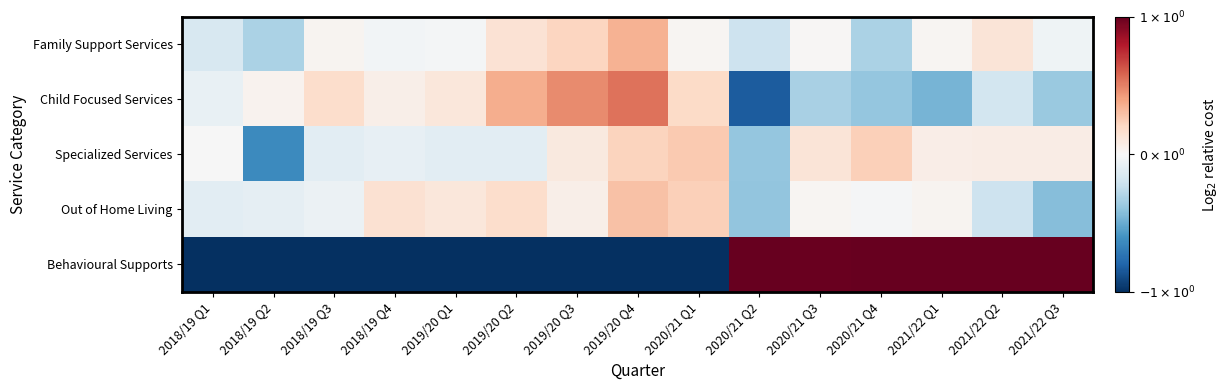

Reading right to left, extract all data points from this chart.

Family Support Services: 2021/22 Q3=-0.0	2021/22 Q2=0.1	2021/22 Q1=0.0	2020/21 Q4=-0.3	2020/21 Q3=0.0	2020/21 Q2=-0.2	2020/21 Q1=0.0	2019/20 Q4=0.3	2019/20 Q3=0.2	2019/20 Q2=0.1	2019/20 Q1=-0.0	2018/19 Q4=-0.0	2018/19 Q3=0.0	2018/19 Q2=-0.3	2018/19 Q1=-0.2
Child Focused Services: 2021/22 Q3=-0.4	2021/22 Q2=-0.2	2021/22 Q1=-0.5	2020/21 Q4=-0.4	2020/21 Q3=-0.3	2020/21 Q2=-0.8	2020/21 Q1=0.2	2019/20 Q4=0.5	2019/20 Q3=0.5	2019/20 Q2=0.4	2019/20 Q1=0.1	2018/19 Q4=0.1	2018/19 Q3=0.2	2018/19 Q2=0.0	2018/19 Q1=-0.1
Specialized Services: 2021/22 Q3=0.1	2021/22 Q2=0.1	2021/22 Q1=0.1	2020/21 Q4=0.2	2020/21 Q3=0.1	2020/21 Q2=-0.4	2020/21 Q1=0.3	2019/20 Q4=0.2	2019/20 Q3=0.1	2019/20 Q2=-0.1	2019/20 Q1=-0.1	2018/19 Q4=-0.1	2018/19 Q3=-0.1	2018/19 Q2=-0.6	2018/19 Q1=-0.0
Out of Home Living: 2021/22 Q3=-0.4	2021/22 Q2=-0.2	2021/22 Q1=0.0	2020/21 Q4=-0.0	2020/21 Q3=0.0	2020/21 Q2=-0.4	2020/21 Q1=0.2	2019/20 Q4=0.3	2019/20 Q3=0.1	2019/20 Q2=0.2	2019/20 Q1=0.1	2018/19 Q4=0.2	2018/19 Q3=-0.1	2018/19 Q2=-0.1	2018/19 Q1=-0.1
Behavioural Supports: 2021/22 Q3=1.0	2021/22 Q2=1.0	2021/22 Q1=1.0	2020/21 Q4=1.0	2020/21 Q3=1.0	2020/21 Q2=1.0	2020/21 Q1=-1.0	2019/20 Q4=-1.0	2019/20 Q3=-1.0	2019/20 Q2=-1.0	2019/20 Q1=-1.0	2018/19 Q4=-1.0	2018/19 Q3=-1.0	2018/19 Q2=-1.0	2018/19 Q1=-1.0